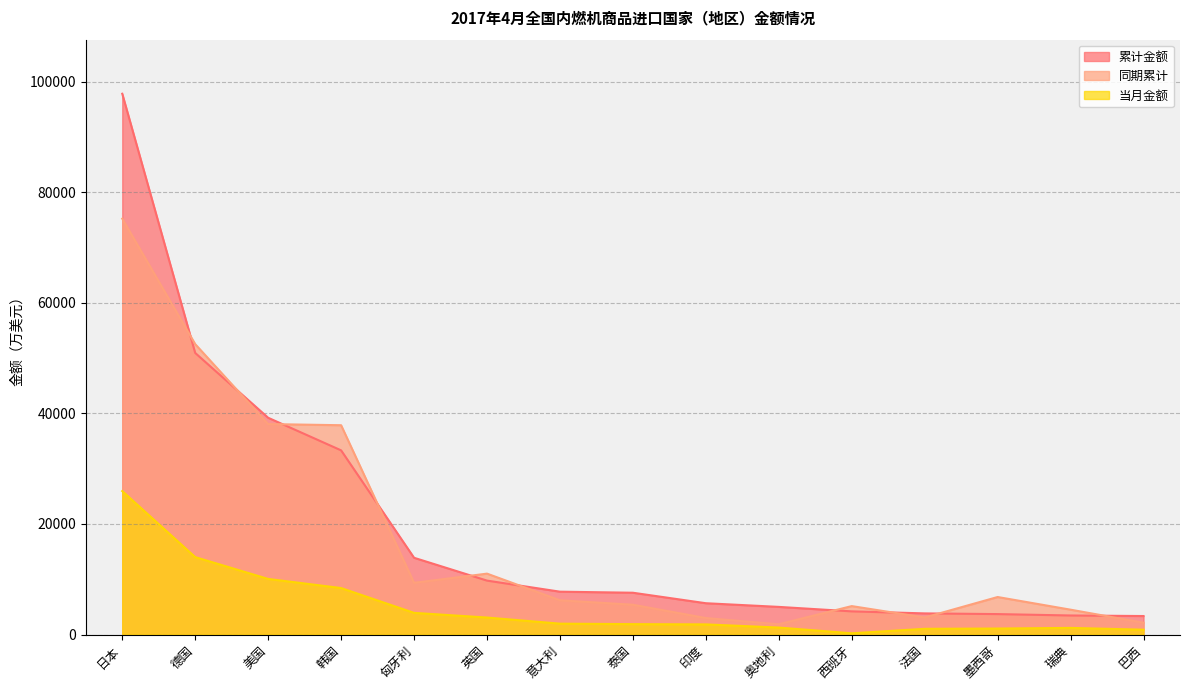

How many data points in 累计金额 are less than 7567?

7